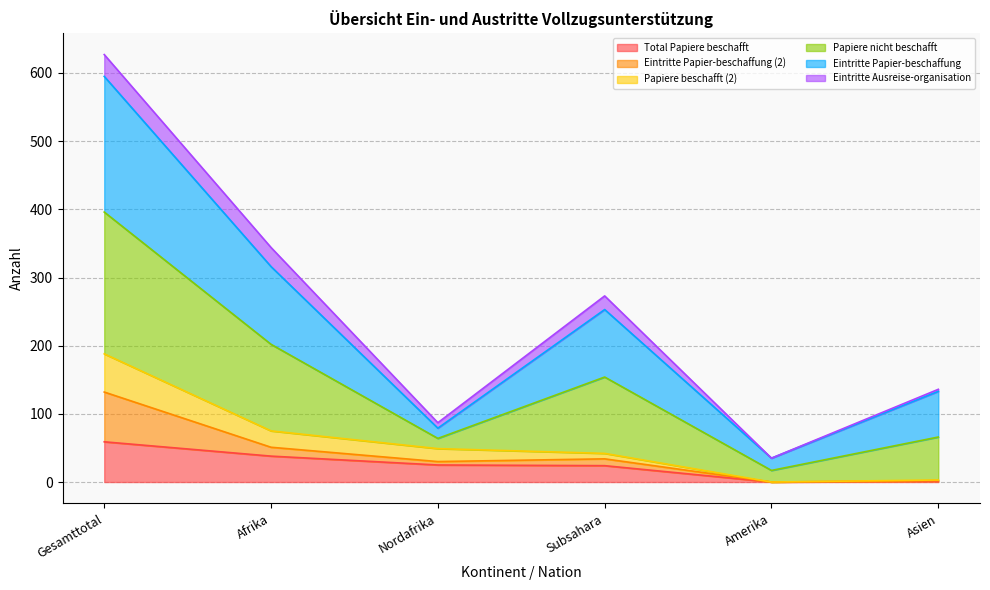

At which label does Total Papiere beschafft reach its peak?

Gesamttotal